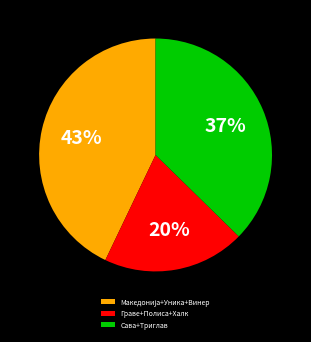

Approximately how many times larger is the value at Граве+Полиса+Халк compared to Сава+Триглав?

0.5